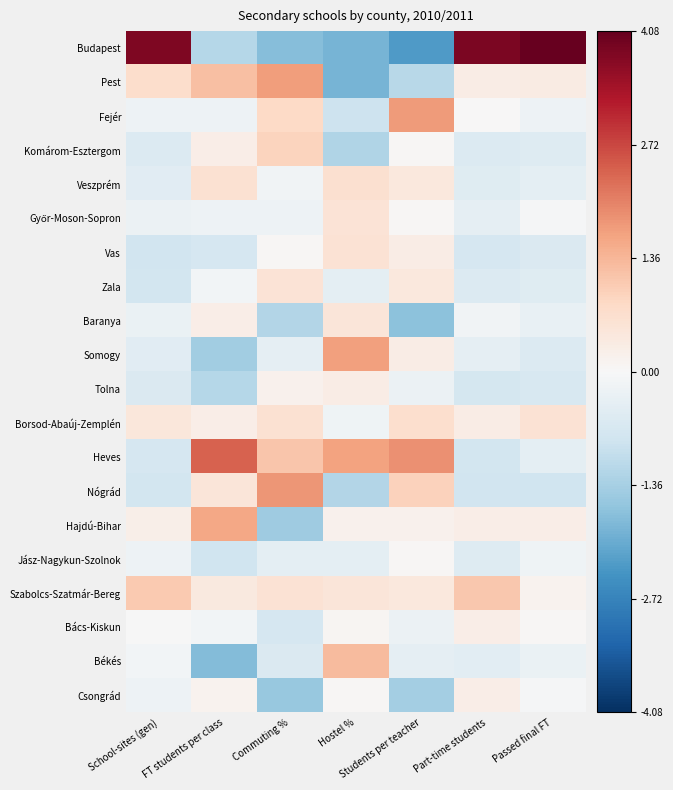

What is the smallest value displayed?

-2.3